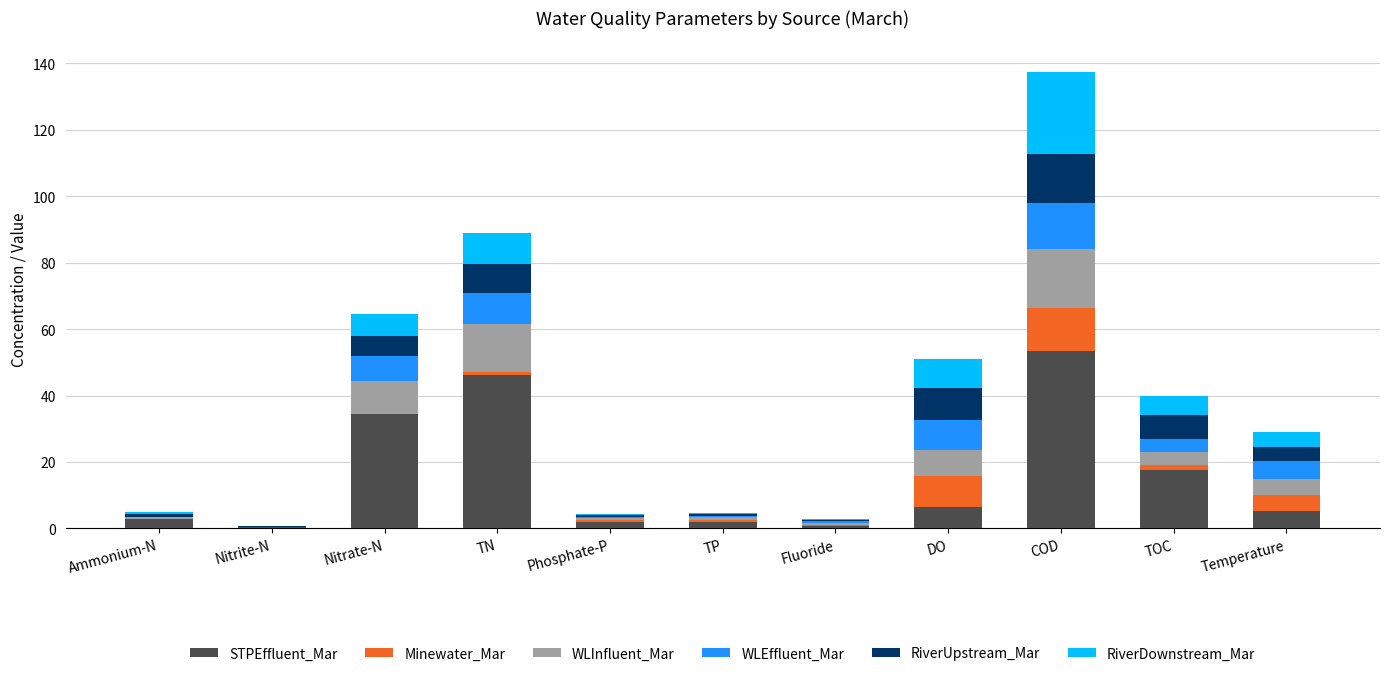

Which category has the highest value in the STPEffluent_Mar series?

COD